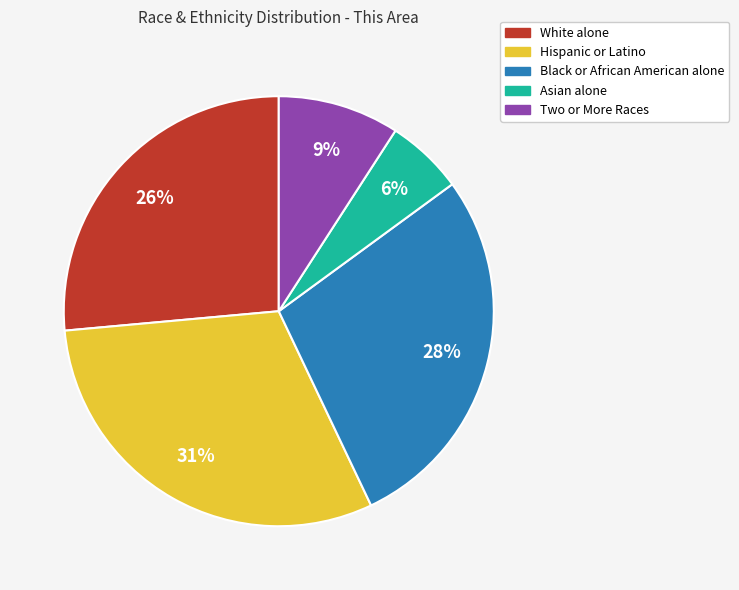

Is Two or More Races the majority of the pie?

No